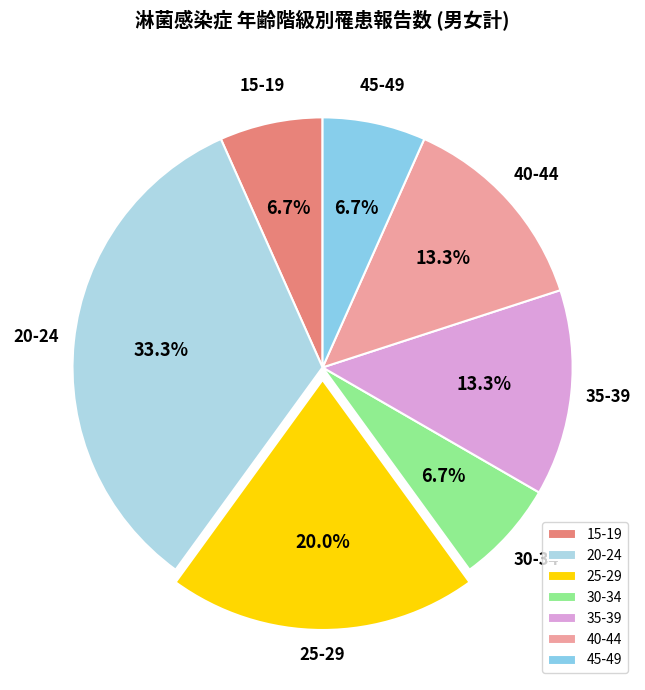

How many slices are in this pie chart?

7